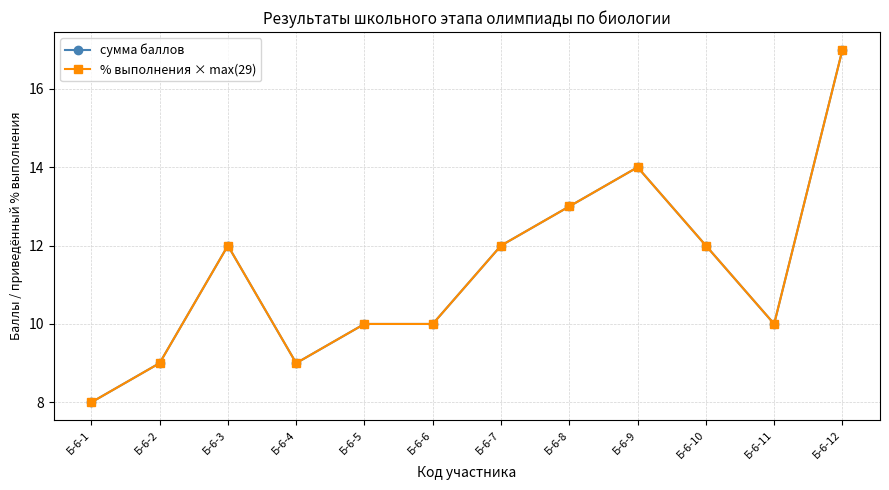

Which series has the largest total across all categories?

сумма баллов